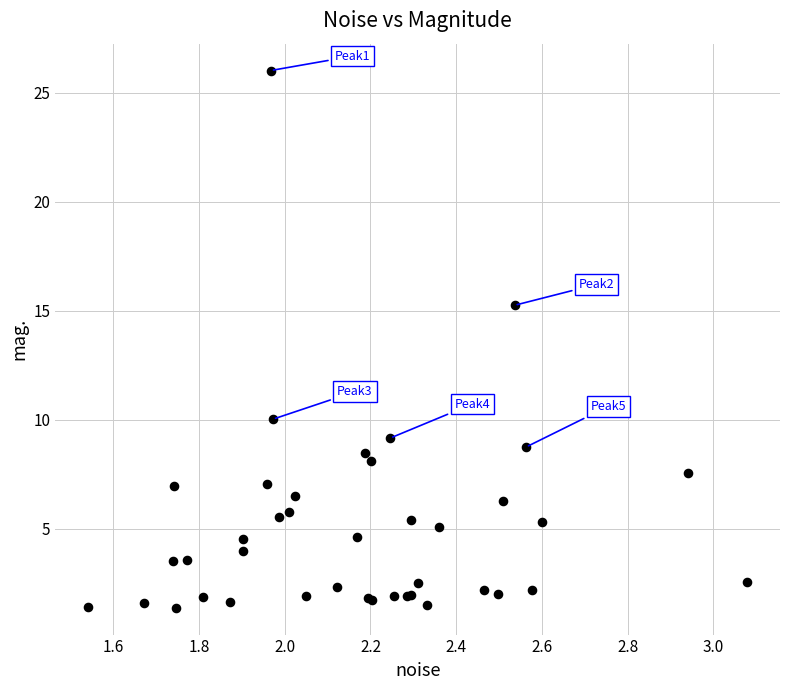

What Y value in the scatter plot is closest to 13?

15.2